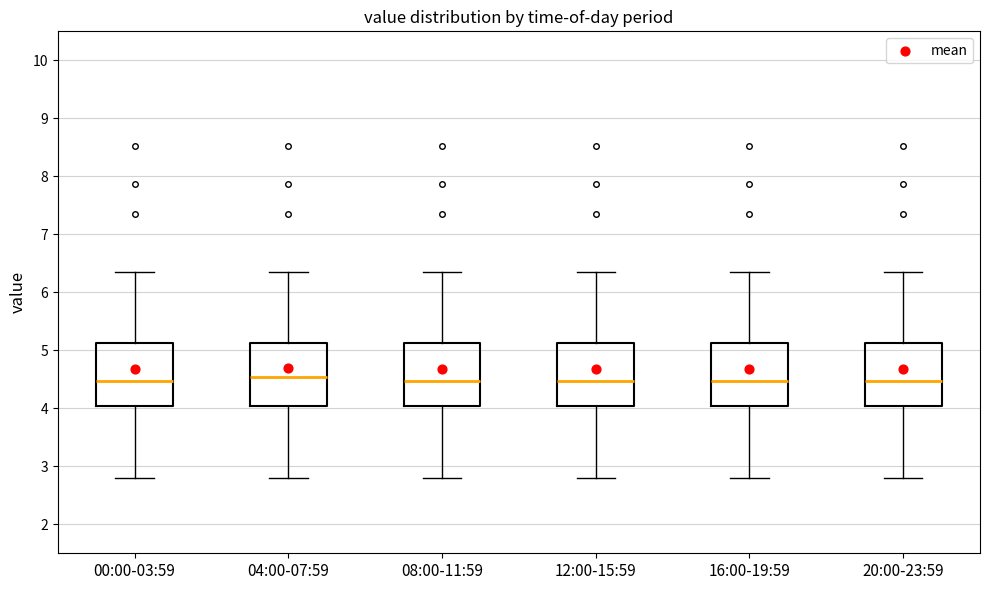

Reading left to right, read every box against the y-axis: the position of its median line, the range the box covers, and the ends of its whiskers. The values are not printed on the chart, so give them approximately, as read against the axis.

00:00-03:59: median 4.5, box 4.0 to 5.1, whiskers 2.8 to 6.4
04:00-07:59: median 4.5, box 4.0 to 5.1, whiskers 2.8 to 6.4
08:00-11:59: median 4.5, box 4.0 to 5.1, whiskers 2.8 to 6.4
12:00-15:59: median 4.5, box 4.0 to 5.1, whiskers 2.8 to 6.4
16:00-19:59: median 4.5, box 4.0 to 5.1, whiskers 2.8 to 6.4
20:00-23:59: median 4.5, box 4.0 to 5.1, whiskers 2.8 to 6.4